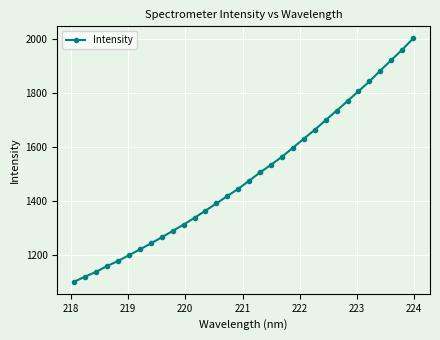

What is the value of the 12th point from the left?

1338.5